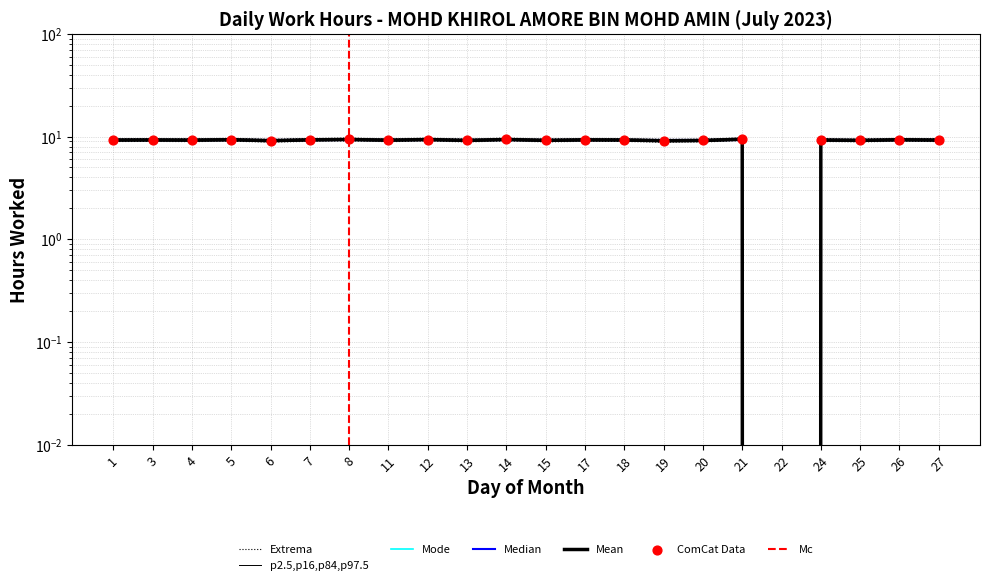

Approximately how many times larger is the value at 12 compared to 5?

1.0